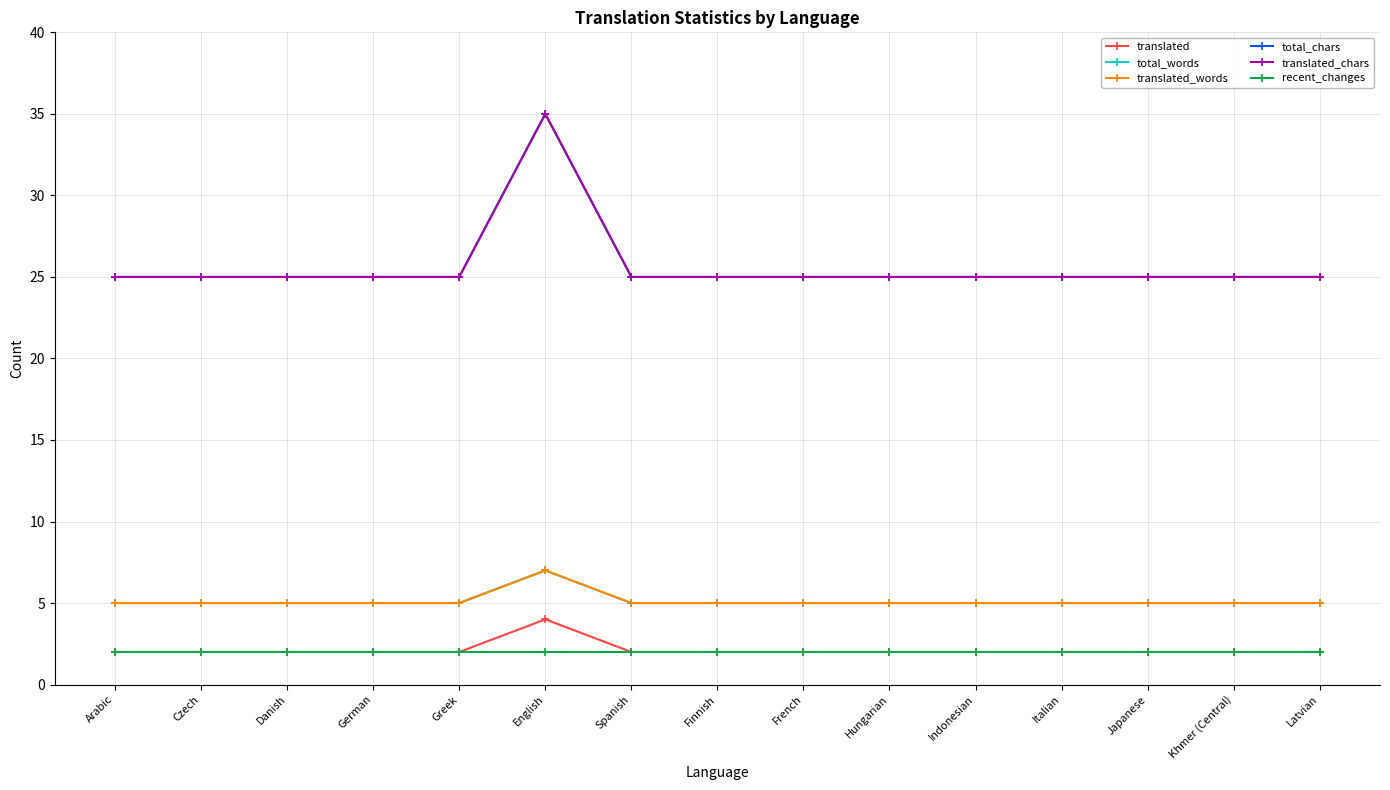

What is the spread (max minus min) of values at Latvian?

23